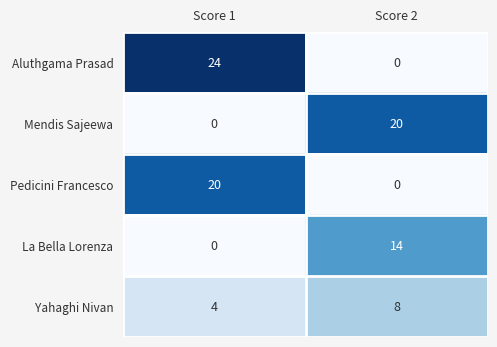

The value of La Bella Lorenza at Score 2 is 20. True or false?

False